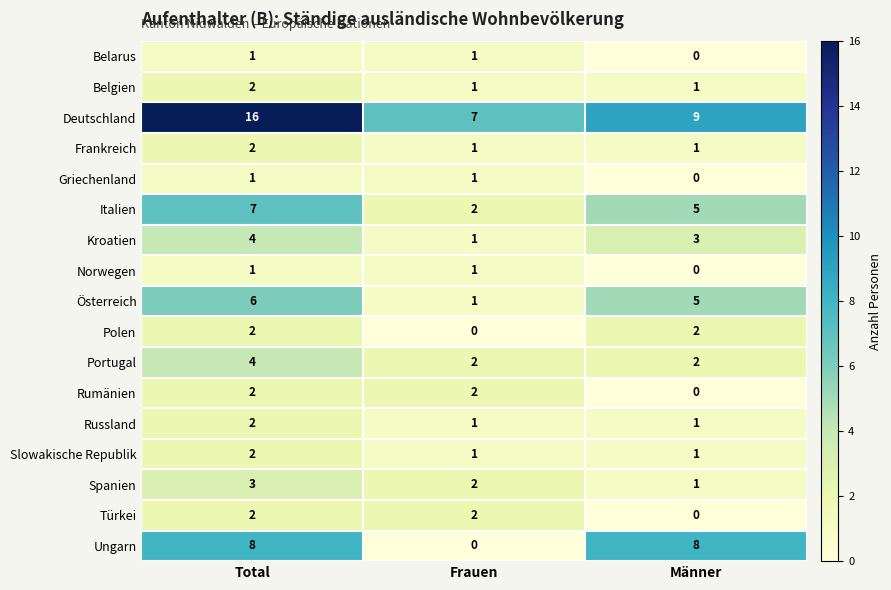

What is the difference between the highest and lowest values at Männer?

9